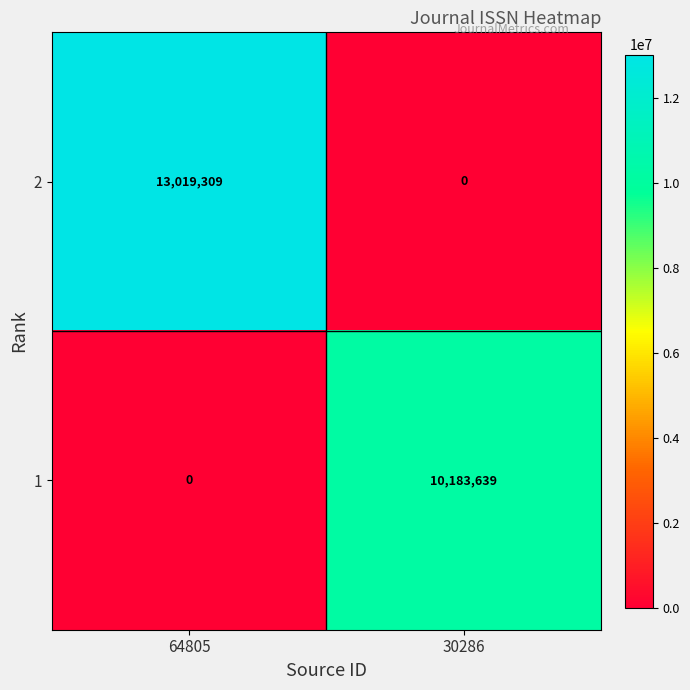

Count the number of categories in the chart.

2